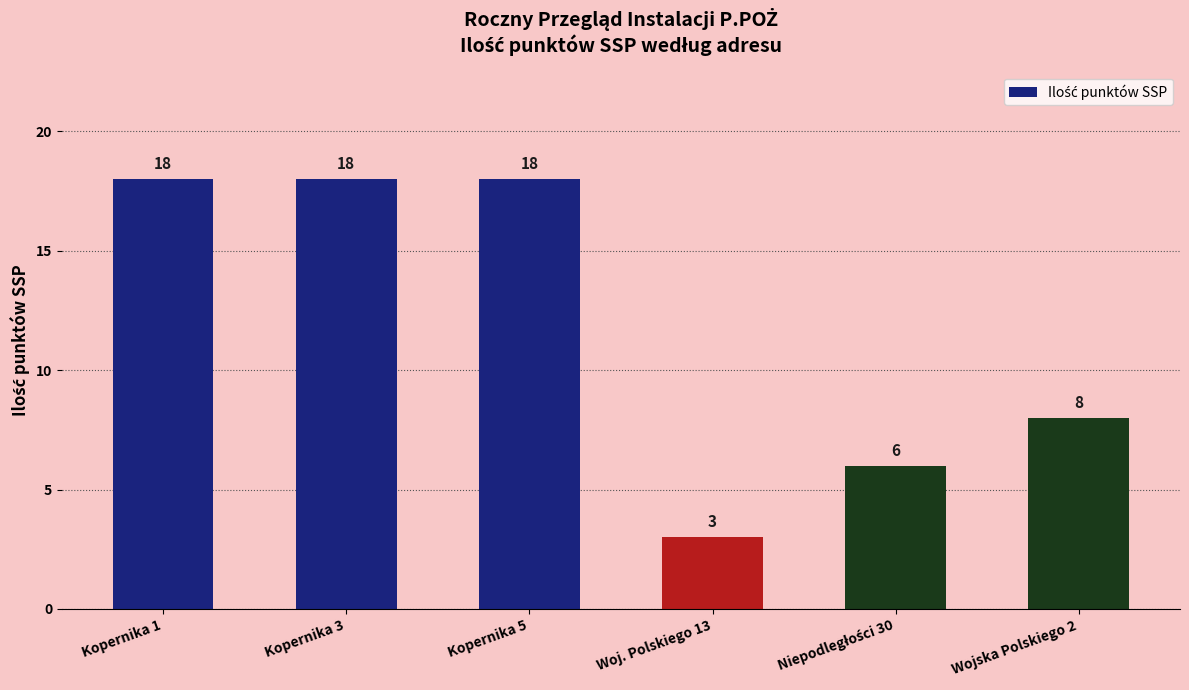

What is the average value?

12